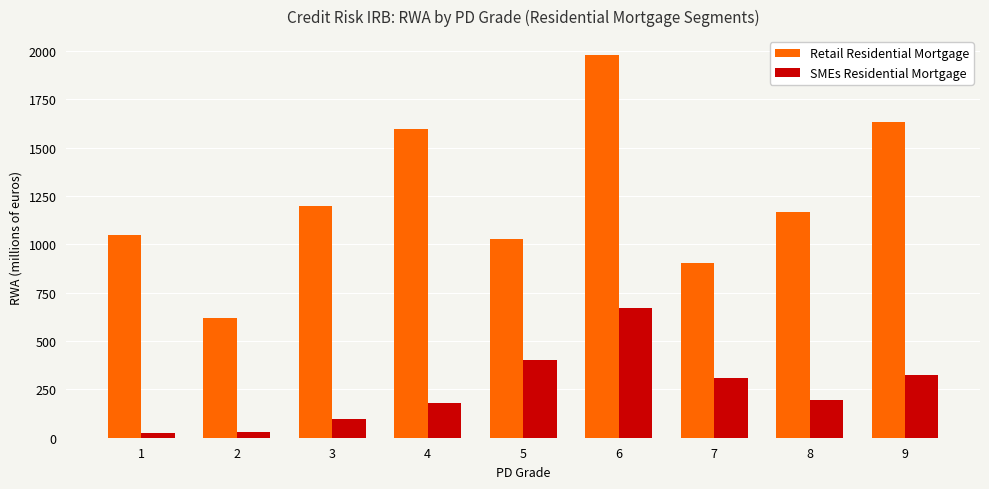

What is the sum of the Retail Residential Mortgage values at 7 and 6?

2879.7